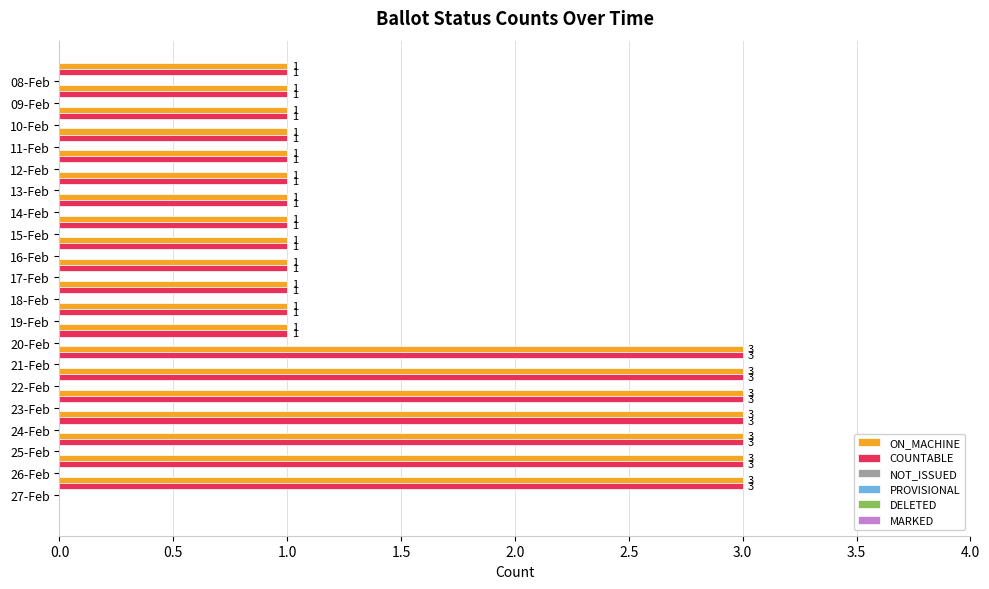

What is the maximum value for ON_MACHINE?

3